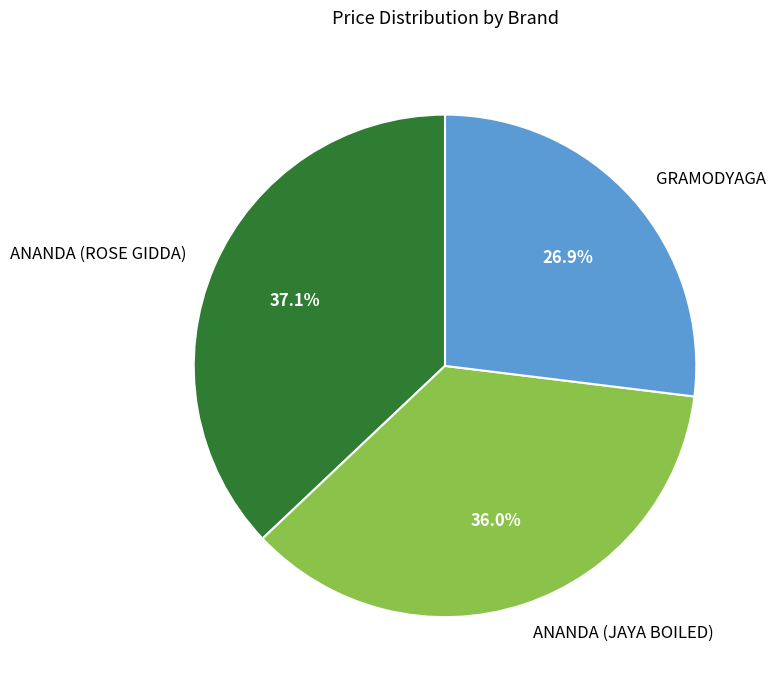

What percentage is the ANANDA (JAYA BOILED) slice, to the nearest percent?

36%